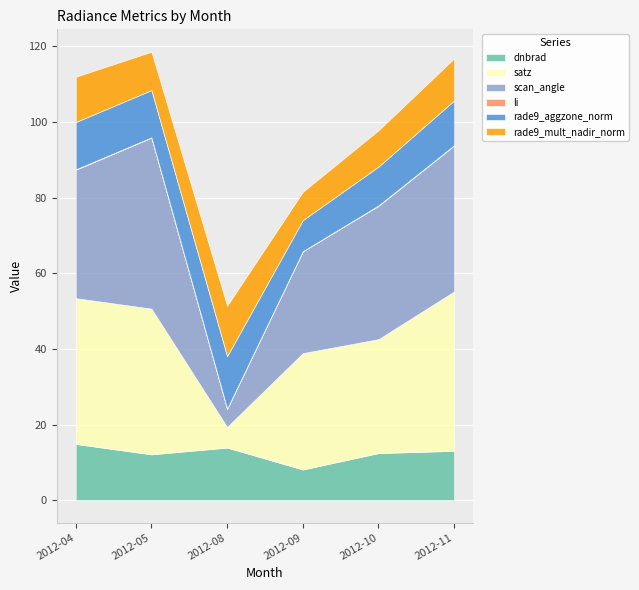

Where is the first local maximum for dnbrad?

2012-08